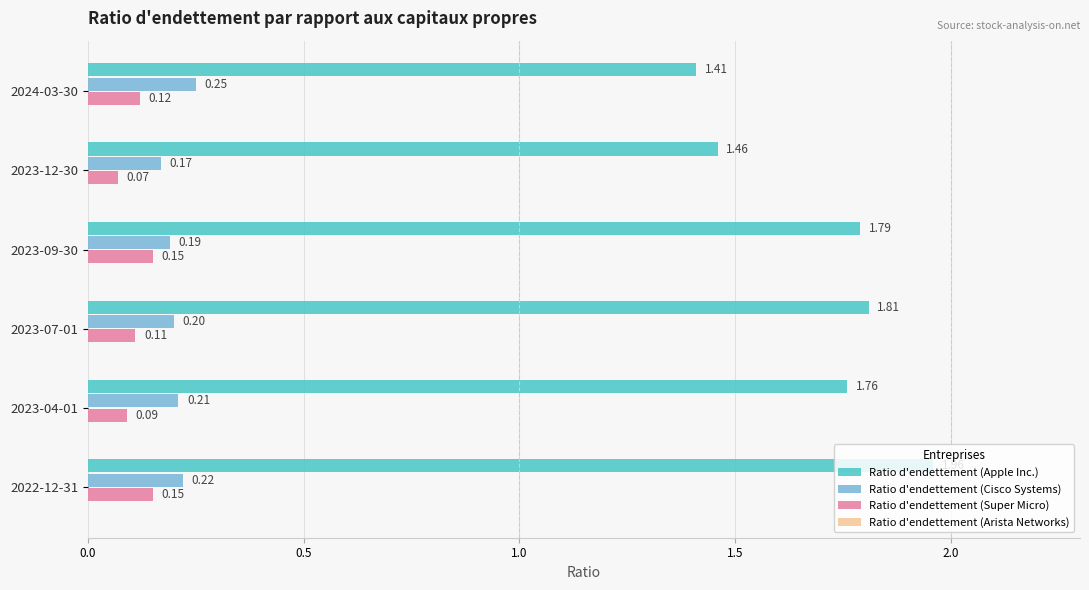

What is the average value of the Ratio d'endettement (Apple Inc.) series?

1.7